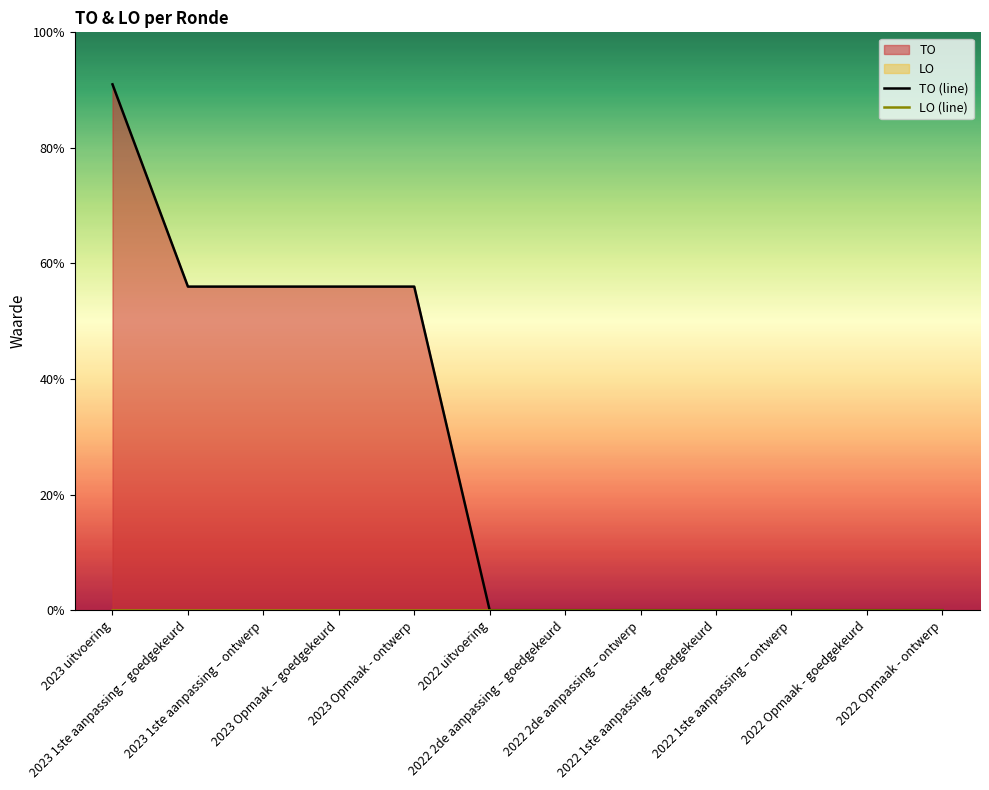

At which label is LO (line) closest to 0?

2023 uitvoering